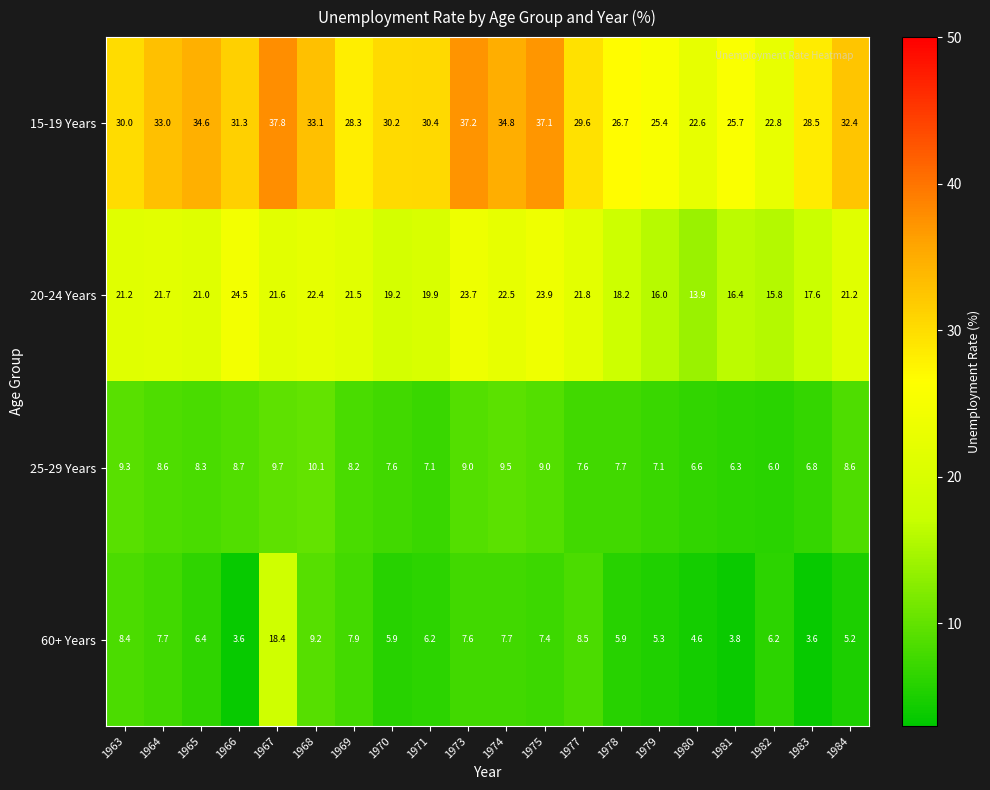

The 25-29 Years series shows 7.6 at 1977. True or false?

True